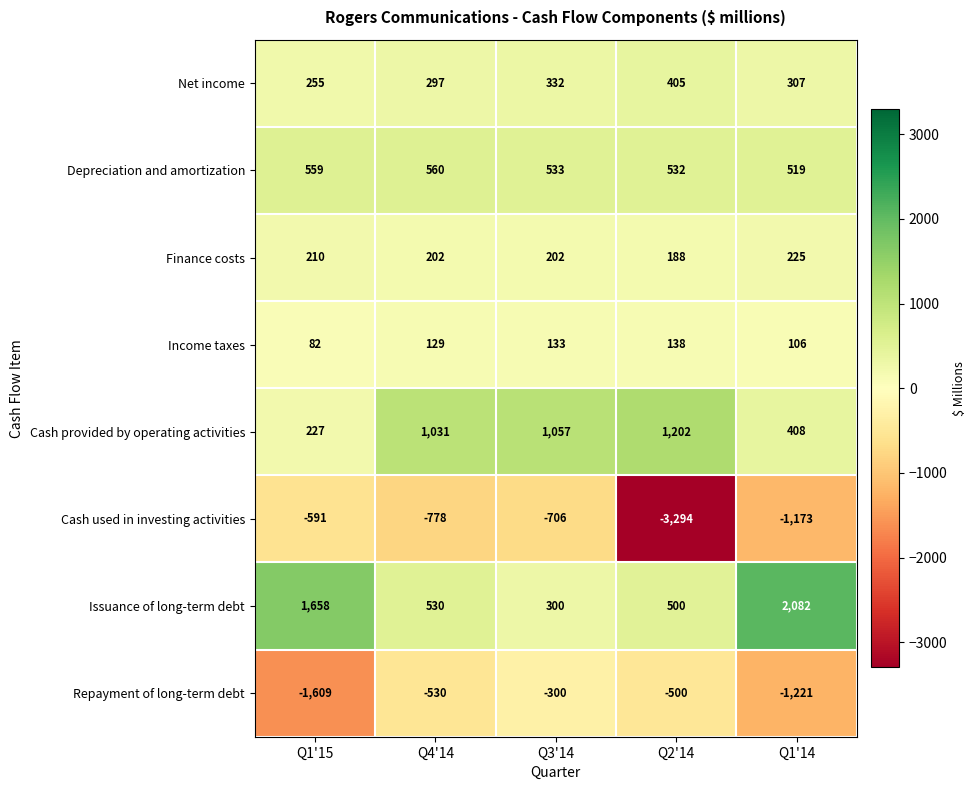

What is the maximum value shown in the chart?

2082